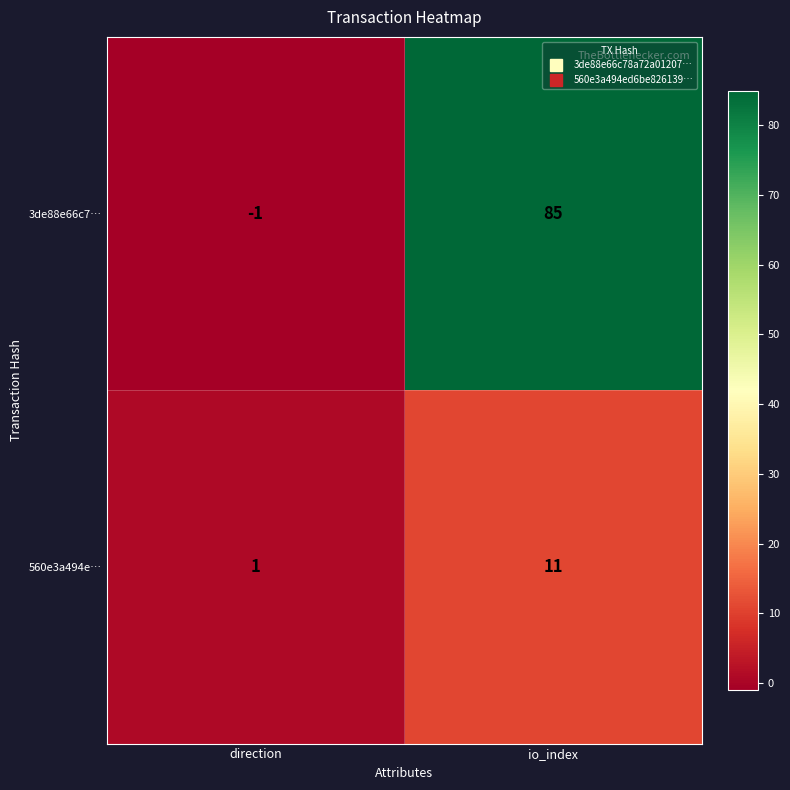

List the series in order of their peak value, lowest first.

560e3a494e…, 3de88e66c7…